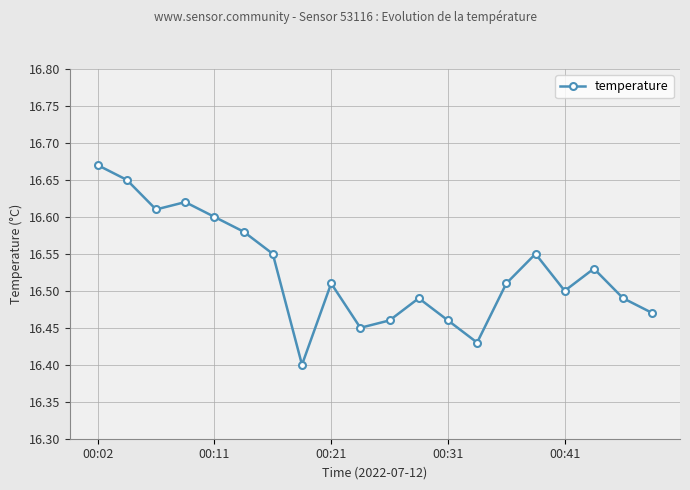

Count the values in the range 16 to 17.

20